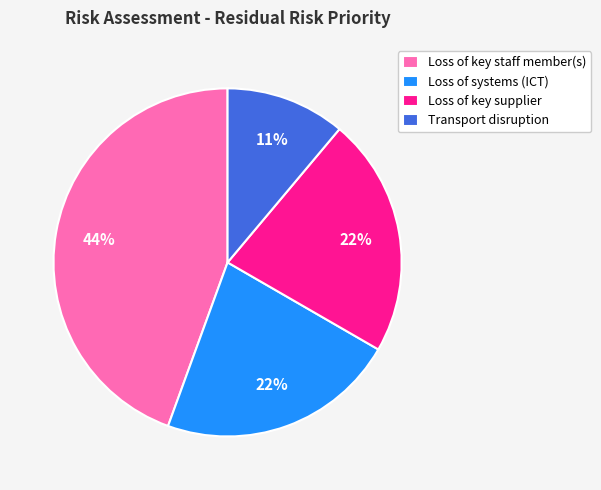

How many slices are in this pie chart?

4